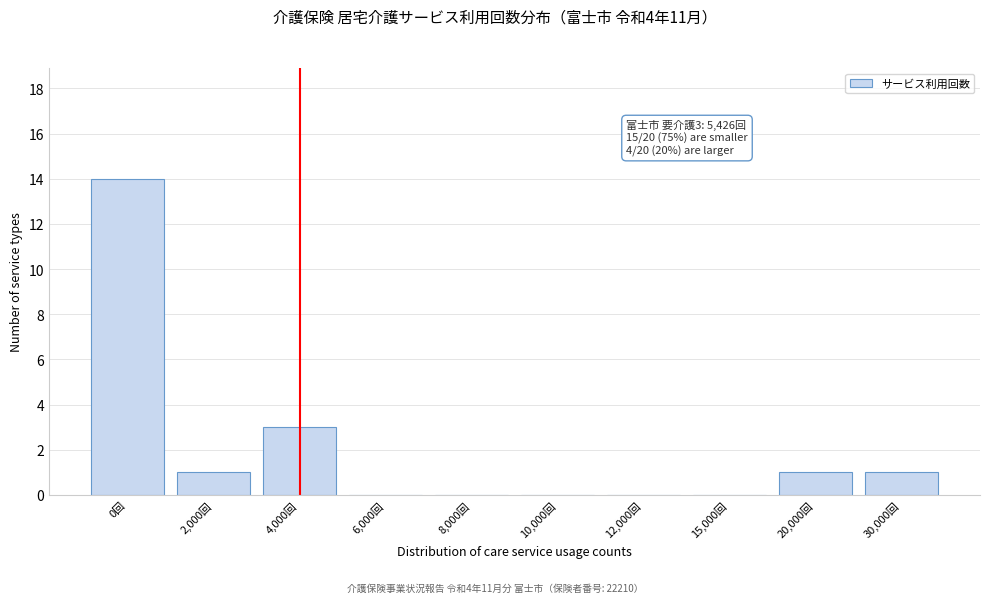

Reading right to left, what are all the values shown in this chart?

30,000回=1	20,000回=1	15,000回=0	12,000回=0	10,000回=0	8,000回=0	6,000回=0	4,000回=3	2,000回=1	0回=14